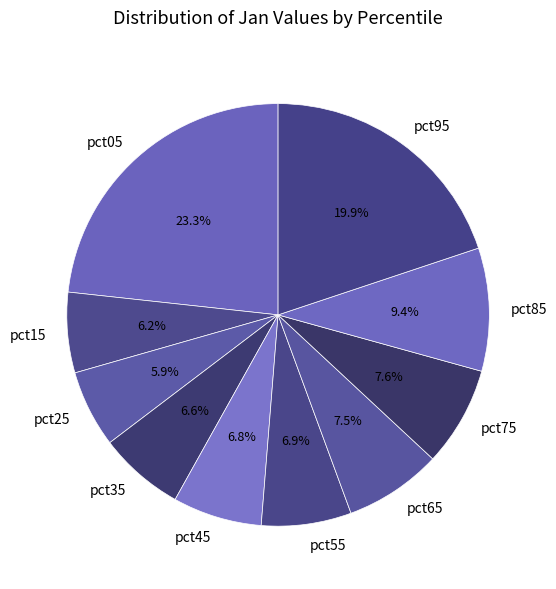

Count the number of slices in the pie.

10